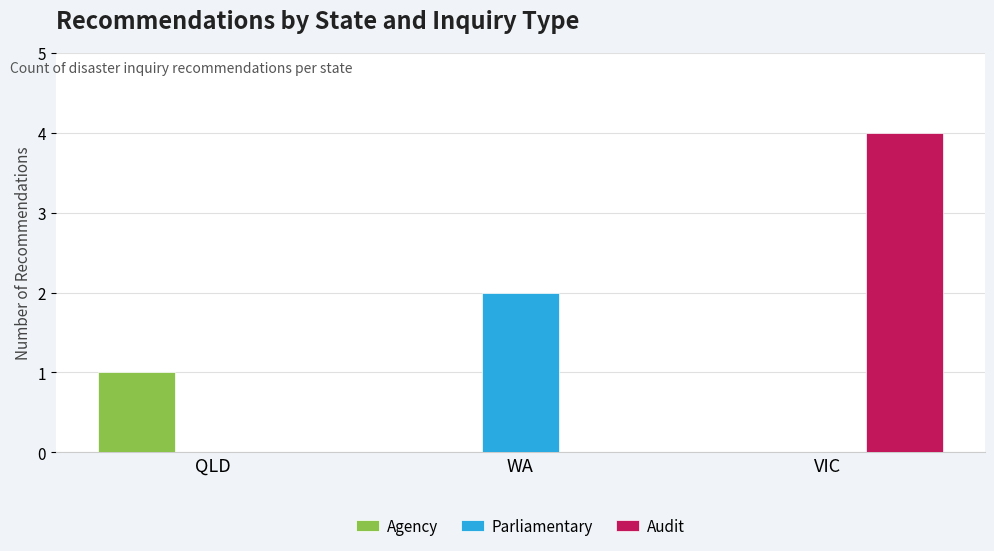

Reading left to right, list all the values displayed in this chart.

Agency: 1	0	0
Parliamentary: 0	2	0
Audit: 0	0	4